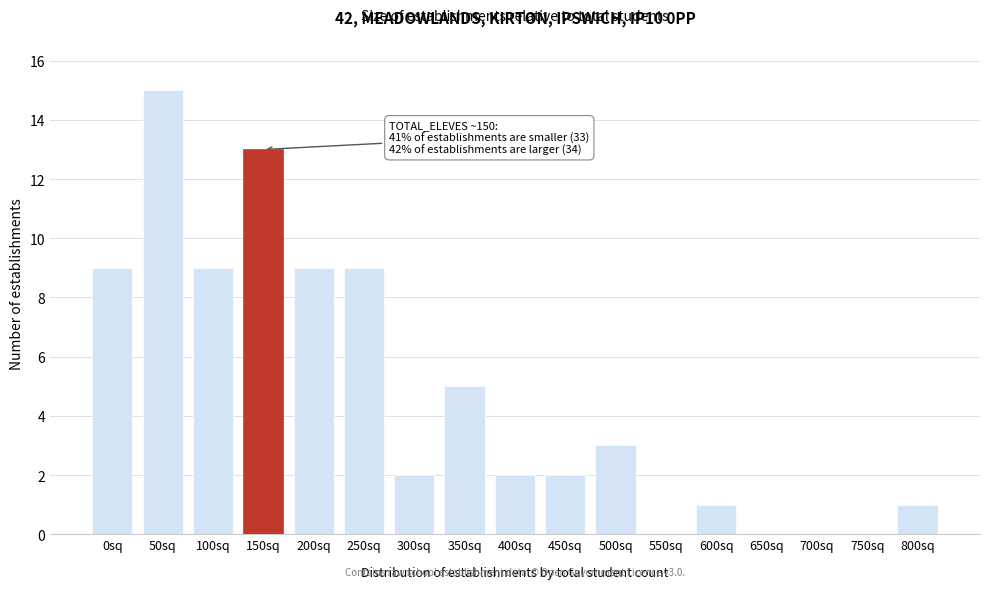

Reading left to right, extract all data points from this chart.

0sq=9	50sq=15	100sq=9	150sq=13	200sq=9	250sq=9	300sq=2	350sq=5	400sq=2	450sq=2	500sq=3	550sq=0	600sq=1	650sq=0	700sq=0	750sq=0	800sq=1